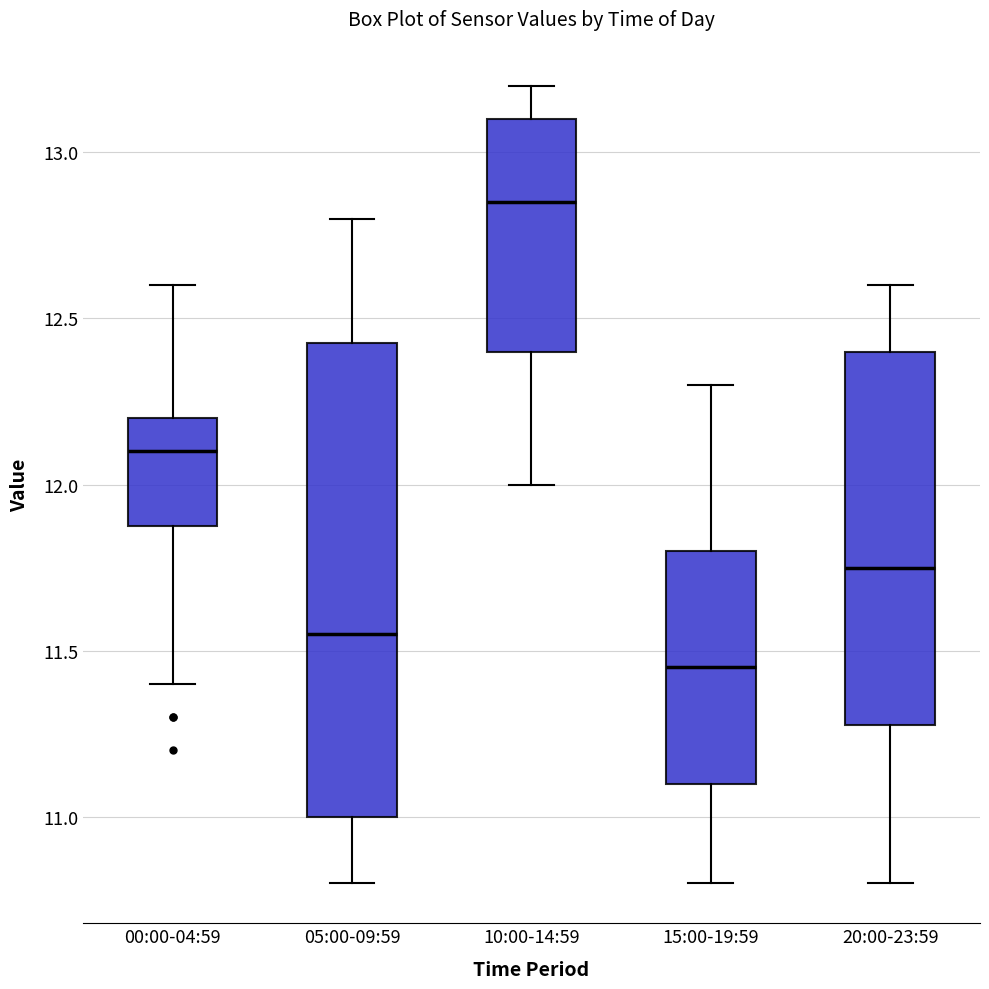

Which box is the tallest, from its lower edge to its upper edge?

05:00-09:59